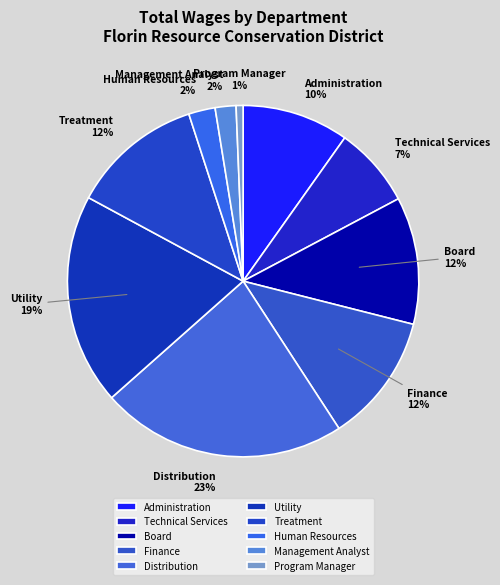

How many slices are in this pie chart?

10